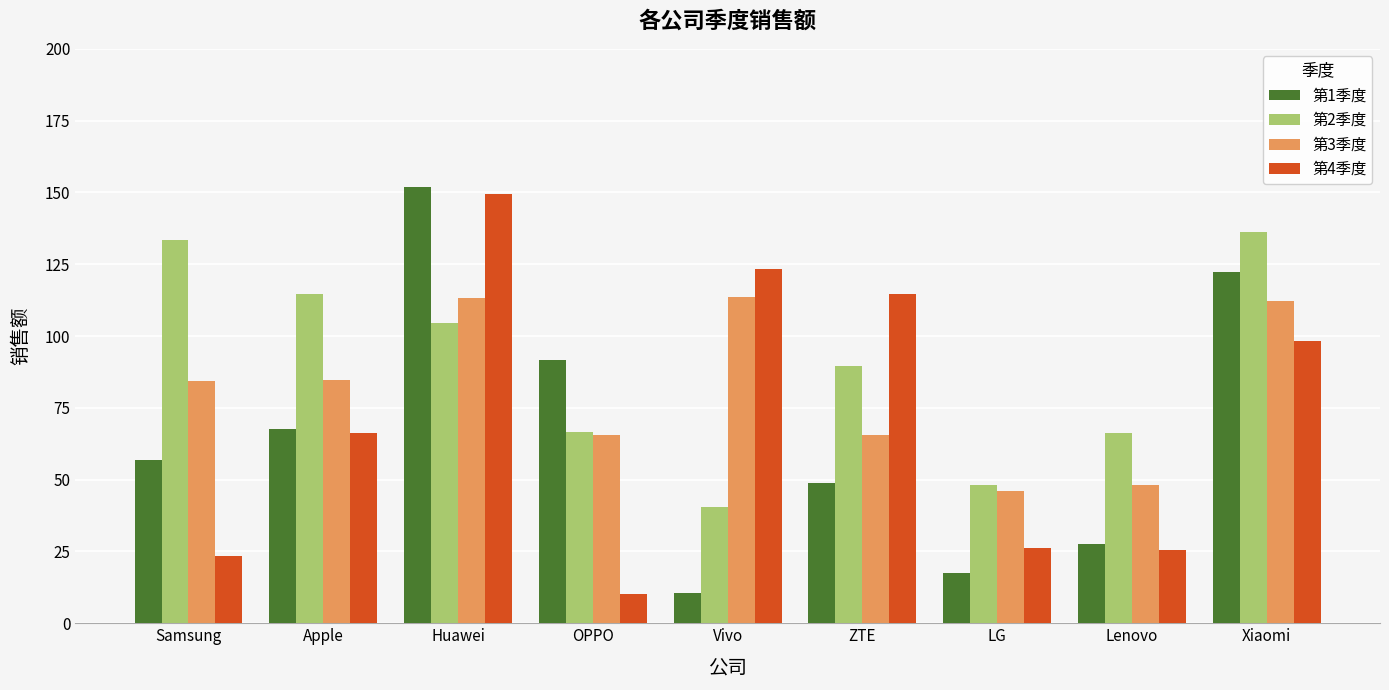

List the series in order of their peak value, highest first.

第1季度, 第4季度, 第2季度, 第3季度